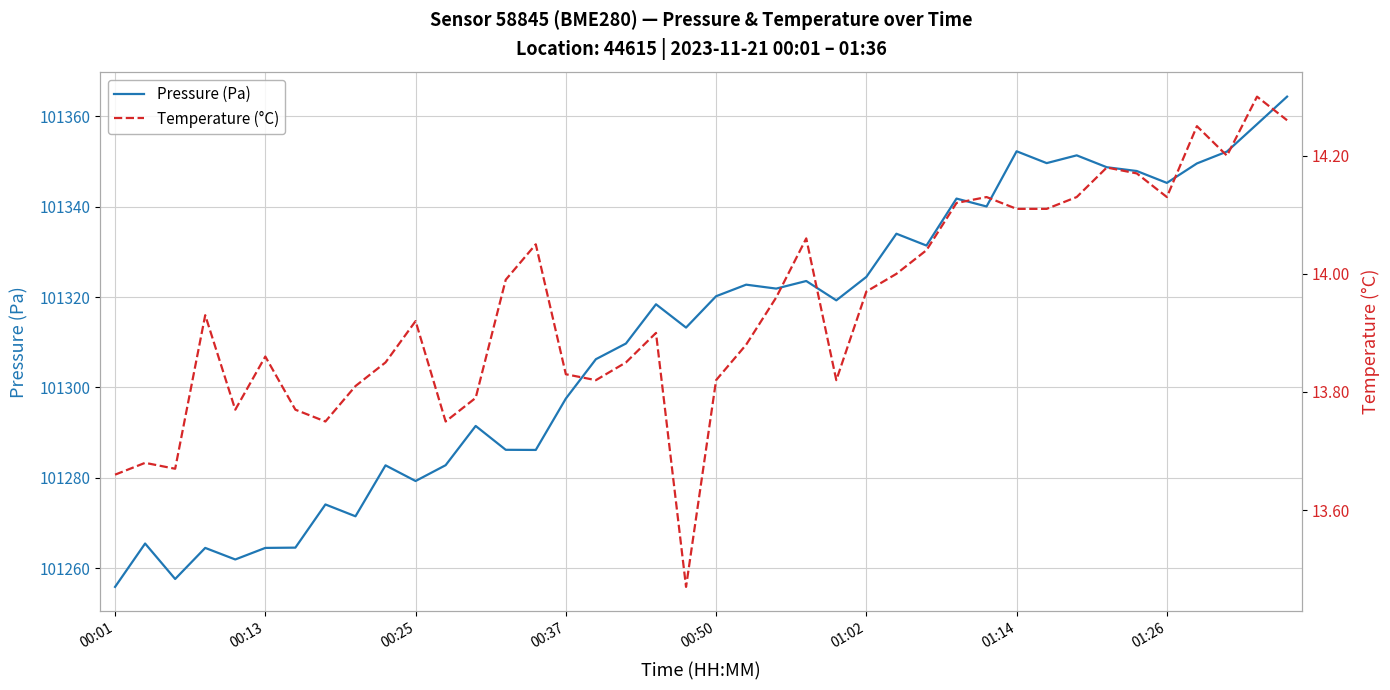

Rank the series by their maximum value, from lowest to highest.

Temperature (°C), Pressure (Pa)